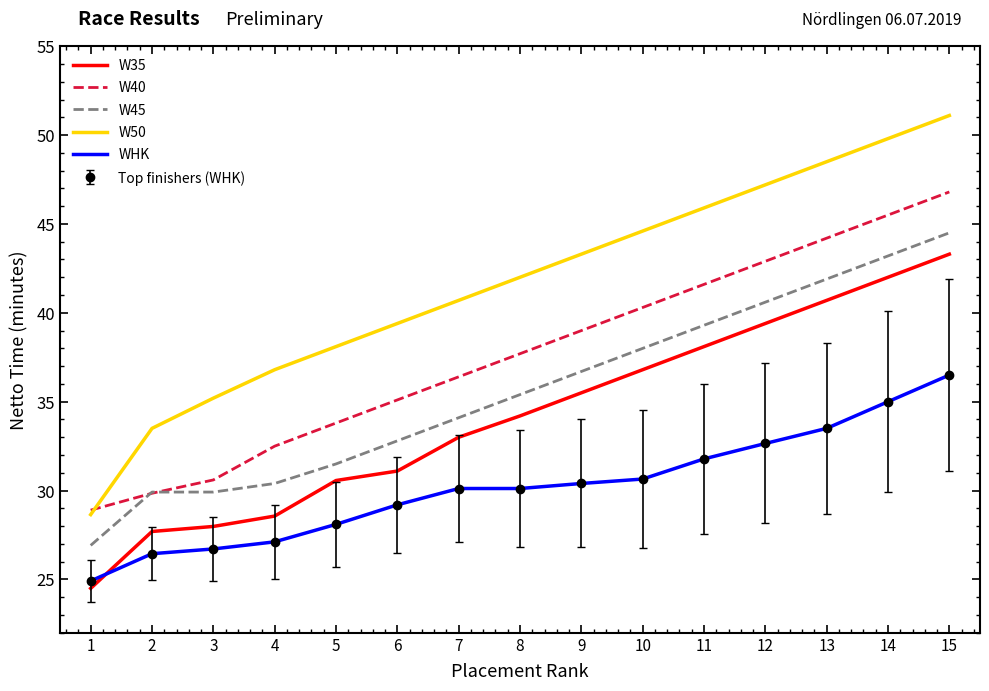

Which label corresponds to the largest value in the chart?

15